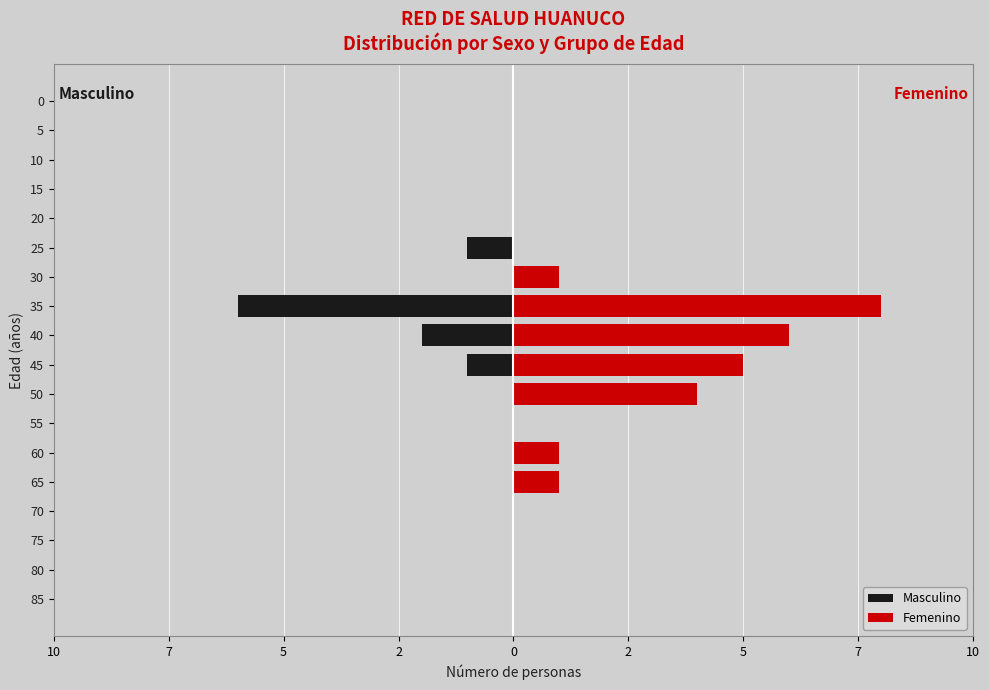

The Masculino series shows 0 at 80. True or false?

True